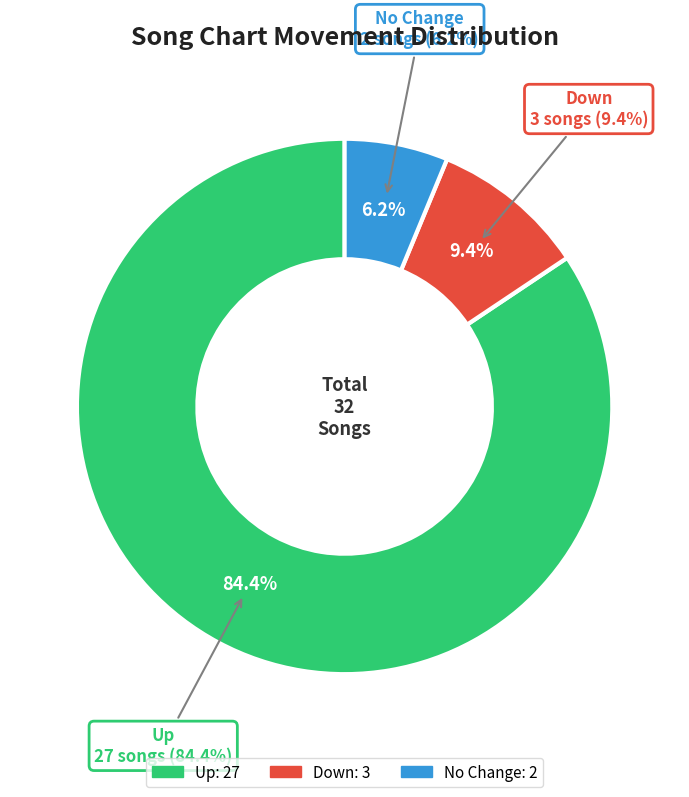

Is it true that - is 1% of the pie?

False